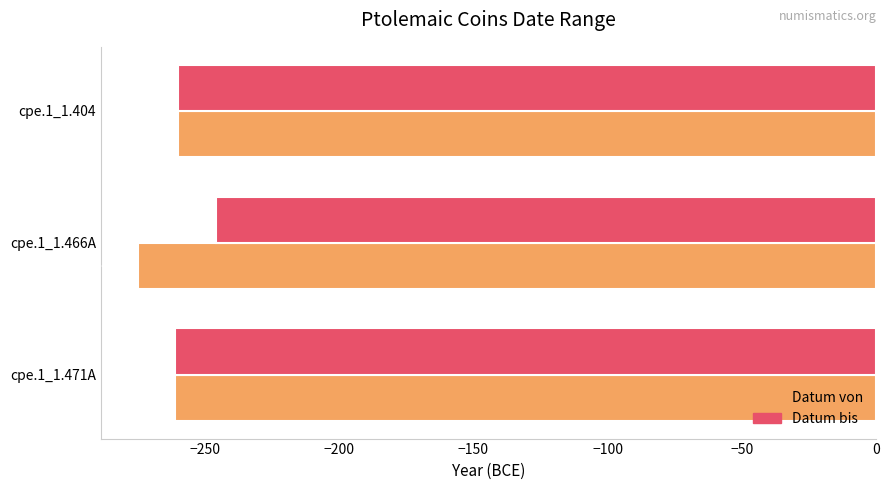

What is the average value of the Datum bis series?

-256